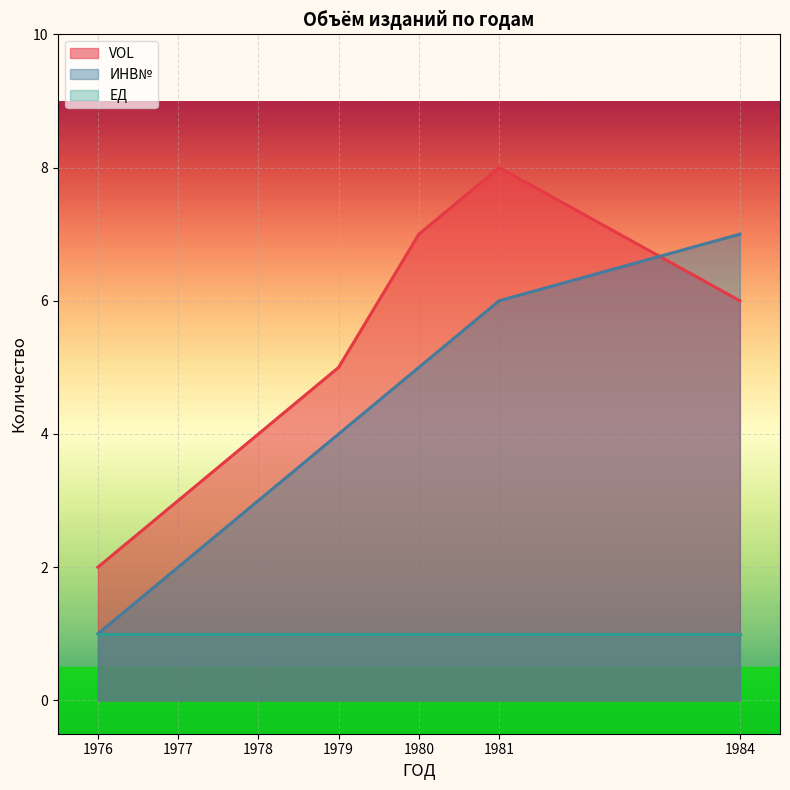

What is the approximate value of ИНВ№ at 1979?

4